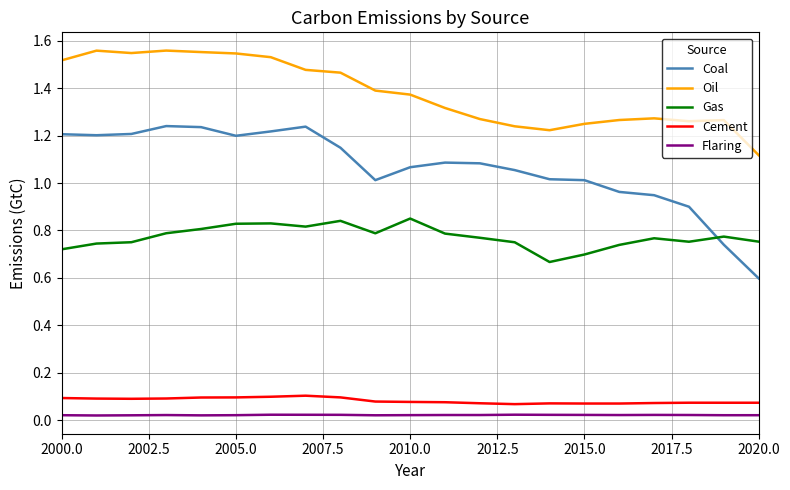

True or false: Flaring and Cement cross at least once.

False